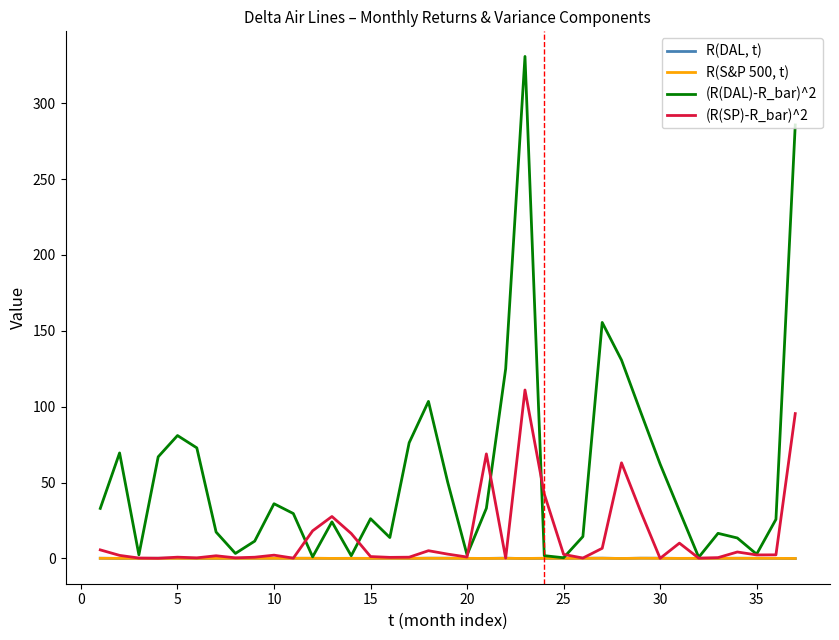

Which series has the largest total across all categories?

(R(DAL)-R_bar)^2